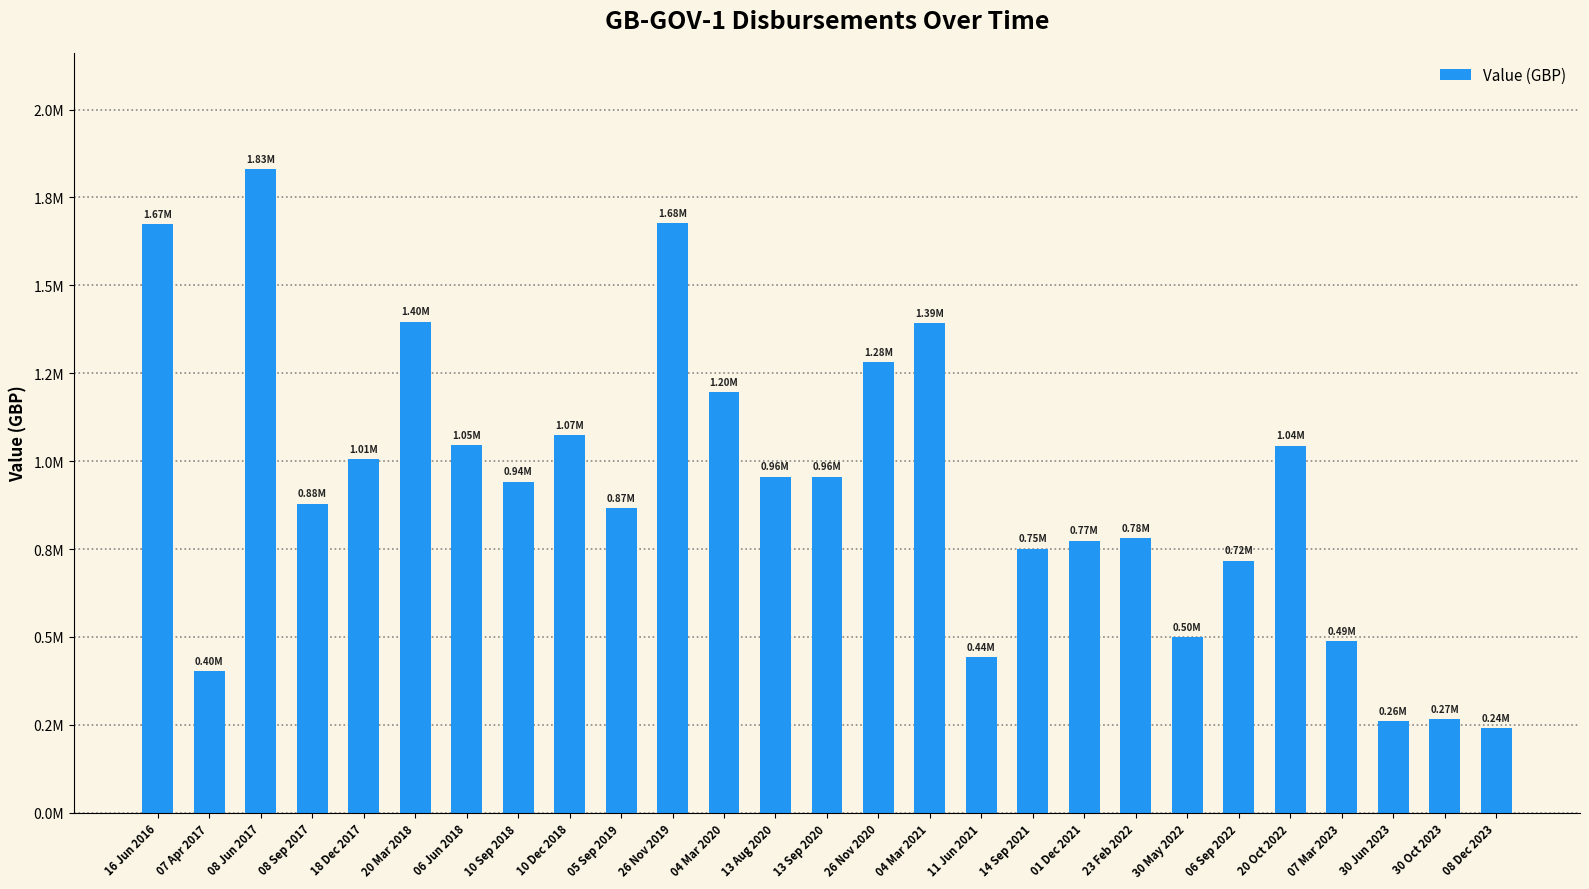

What value does the data have at 07 Apr 2017?

403324